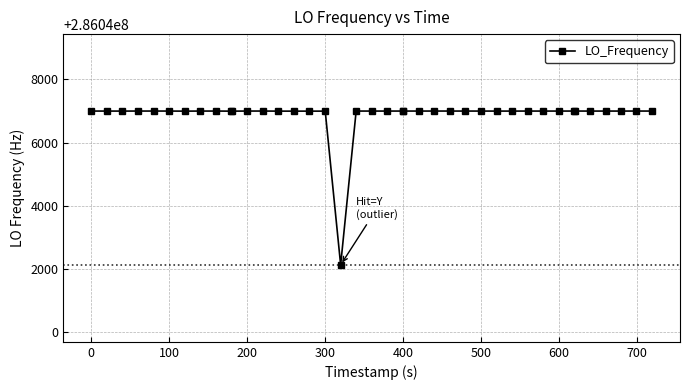

What is the minimum value shown in the chart?

286042134.1